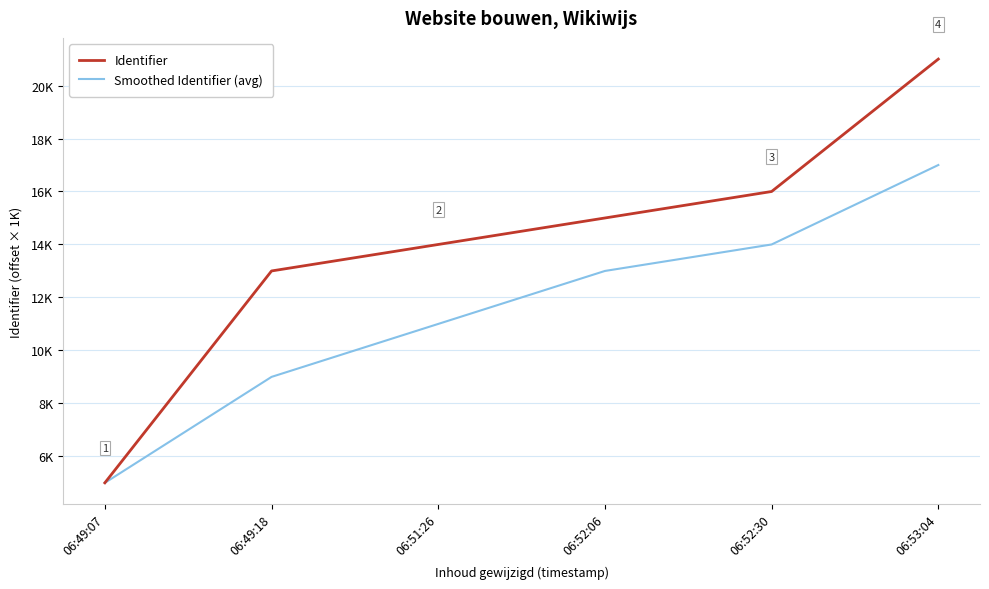

Between 06:49:07 and 06:52:06, which series saw the biggest shift?

Identifier